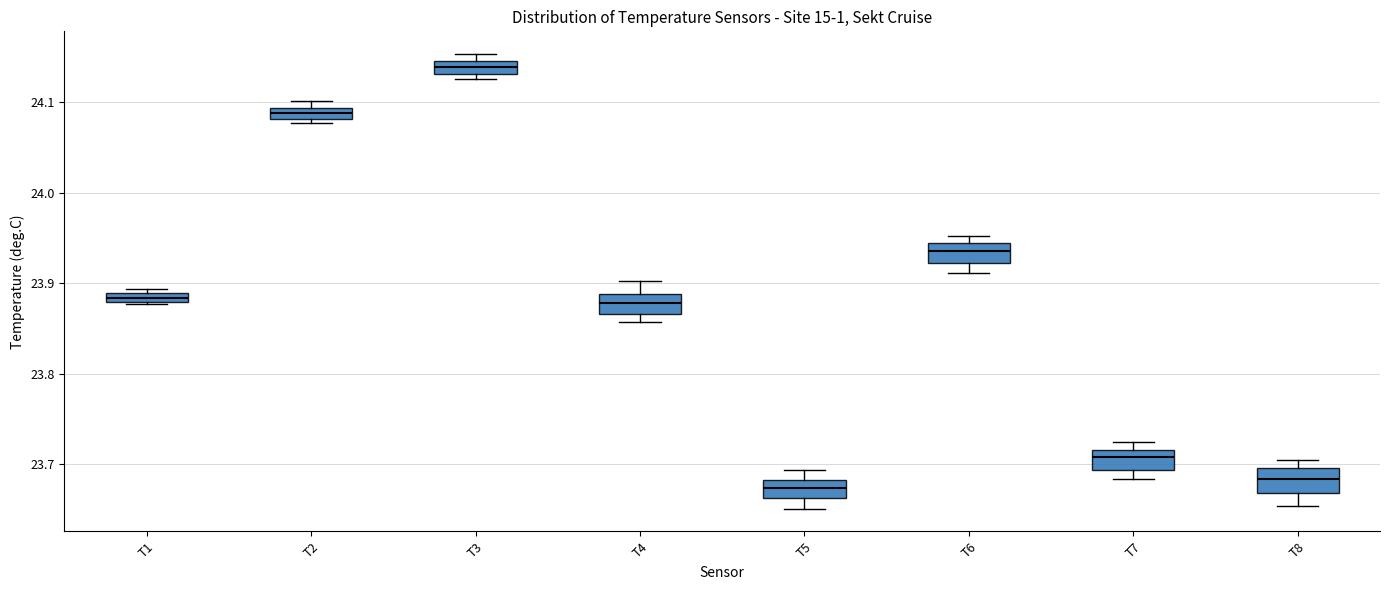

Which box's median line is the lowest?

T5